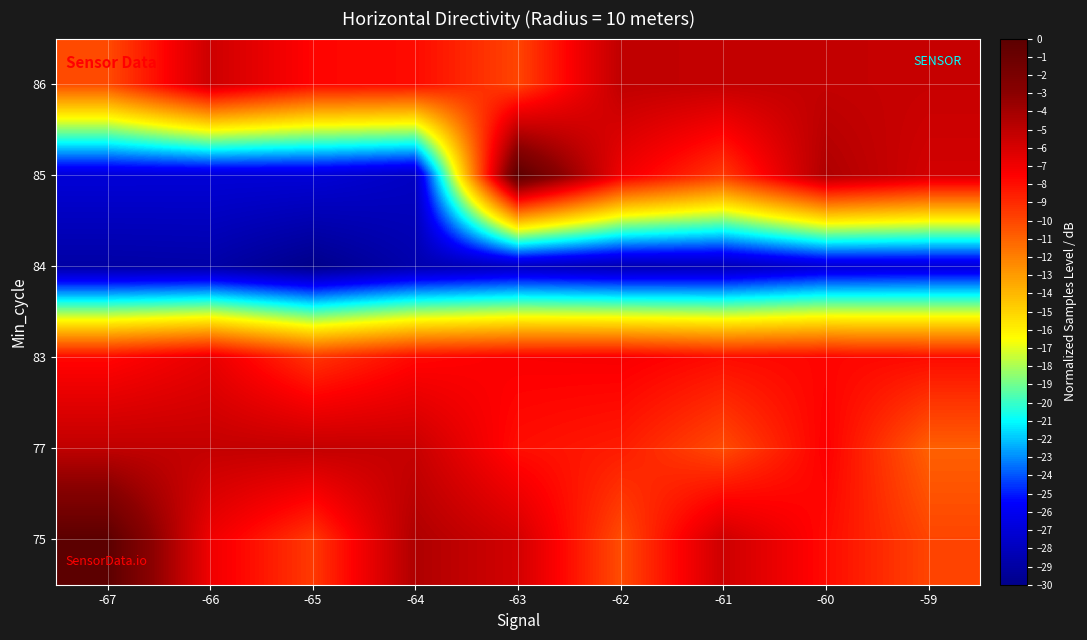

Between -65 and -62, which is larger?

-65